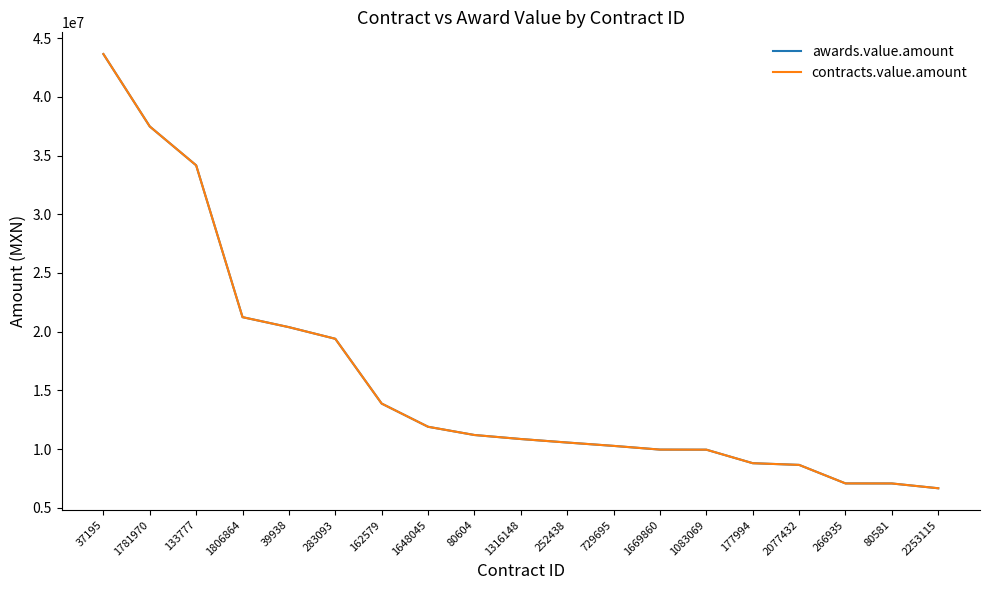

Which series has the largest range (max minus min)?

awards.value.amount